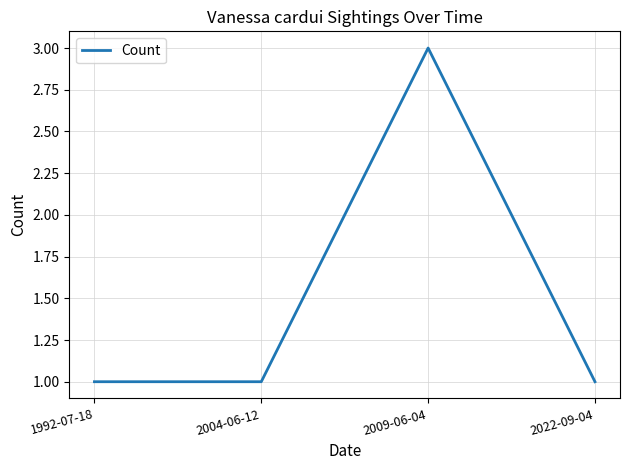

What is the greatest value displayed?

3